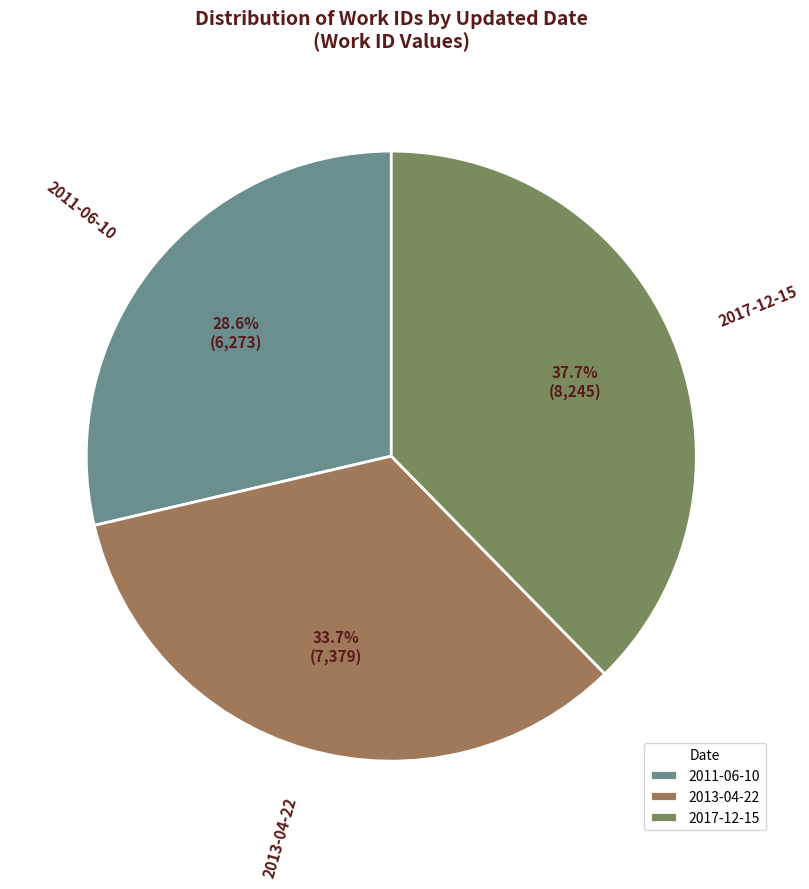

To the nearest percent, what percentage of the pie is 2011-06-10?

29%